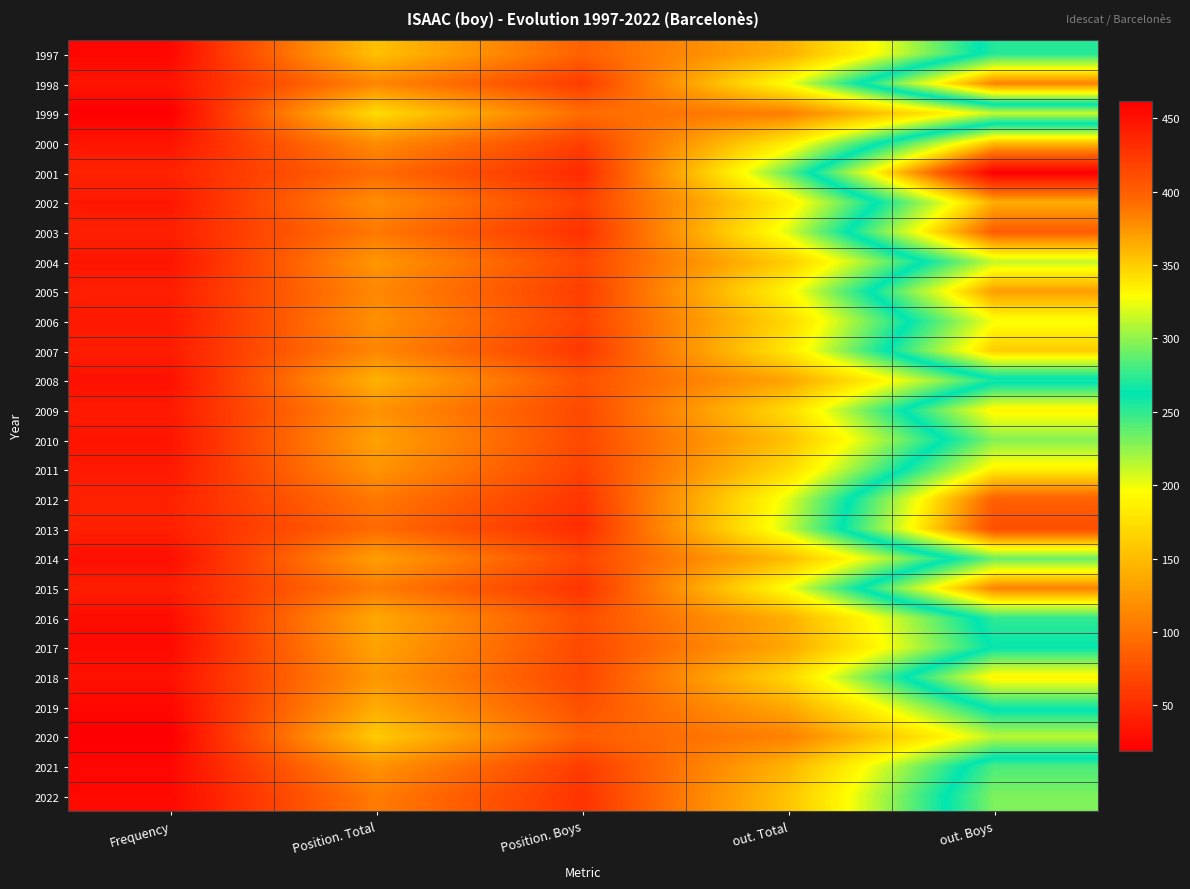

Reading right to left, what are all the values shown in this chart?

1997: out. Boys=272	out. Total=141	Position. Boys=87	Position. Total=154	Frequency=25
1998: out. Boys=383	out. Total=199	Position. Boys=61	Position. Total=112	Frequency=34
1999: out. Boys=211	out. Total=107	Position. Boys=95	Position. Total=173	Frequency=19
2000: out. Boys=356	out. Total=184	Position. Boys=64	Position. Total=117	Frequency=34
2001: out. Boys=462	out. Total=238	Position. Boys=48	Position. Total=94	Frequency=44
2002: out. Boys=364	out. Total=185	Position. Boys=64	Position. Total=118	Frequency=36
2003: out. Boys=401	out. Total=206	Position. Boys=53	Position. Total=103	Frequency=42
2004: out. Boys=314	out. Total=162	Position. Boys=69	Position. Total=124	Frequency=34
2005: out. Boys=371	out. Total=191	Position. Boys=62	Position. Total=114	Frequency=41
2006: out. Boys=327	out. Total=170	Position. Boys=66	Position. Total=120	Frequency=37
2007: out. Boys=351	out. Total=181	Position. Boys=58	Position. Total=113	Frequency=40
2008: out. Boys=257	out. Total=134	Position. Boys=77	Position. Total=143	Frequency=31
2009: out. Boys=334	out. Total=172	Position. Boys=70	Position. Total=121	Frequency=38
2010: out. Boys=297	out. Total=154	Position. Boys=70	Position. Total=132	Frequency=34
2011: out. Boys=335	out. Total=171	Position. Boys=65	Position. Total=123	Frequency=37
2012: out. Boys=399	out. Total=204	Position. Boys=56	Position. Total=103	Frequency=43
2013: out. Boys=410	out. Total=211	Position. Boys=50	Position. Total=94	Frequency=42
2014: out. Boys=290	out. Total=150	Position. Boys=69	Position. Total=130	Frequency=30
2015: out. Boys=383	out. Total=199	Position. Boys=55	Position. Total=106	Frequency=40
2016: out. Boys=275	out. Total=141	Position. Boys=74	Position. Total=137	Frequency=28
2017: out. Boys=264	out. Total=137	Position. Boys=70	Position. Total=133	Frequency=27
2018: out. Boys=334	out. Total=169	Position. Boys=68	Position. Total=125	Frequency=32
2019: out. Boys=268	out. Total=137	Position. Boys=75	Position. Total=139	Frequency=25
2020: out. Boys=214	out. Total=109	Position. Boys=85	Position. Total=160	Frequency=19
2021: out. Boys=282	out. Total=145	Position. Boys=61	Position. Total=122	Frequency=25
2022: out. Boys=295	out. Total=156	Position. Boys=55	Position. Total=105	Frequency=26